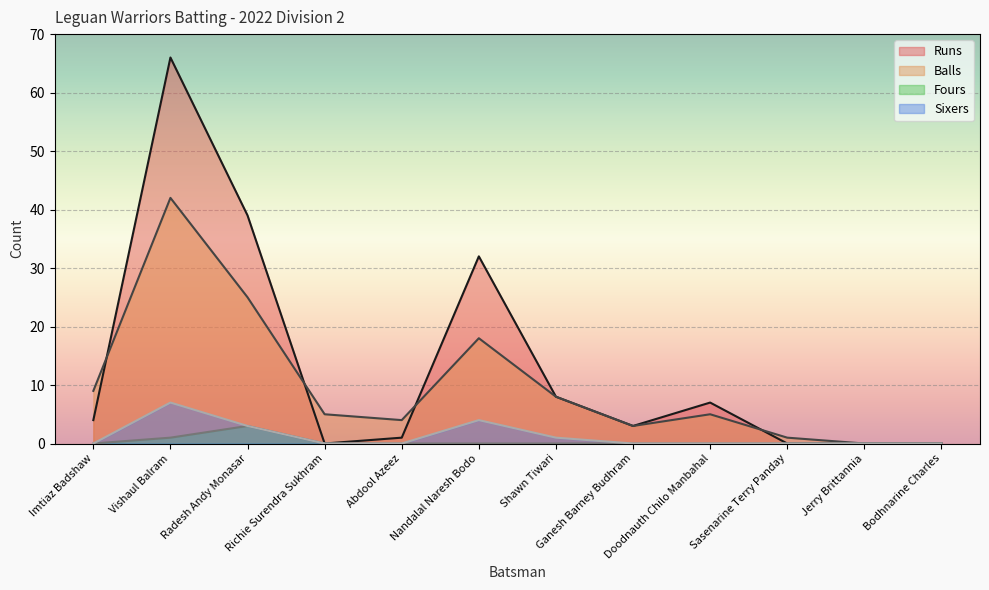

At which label does Runs first exceed 4?

Vishaul Balram